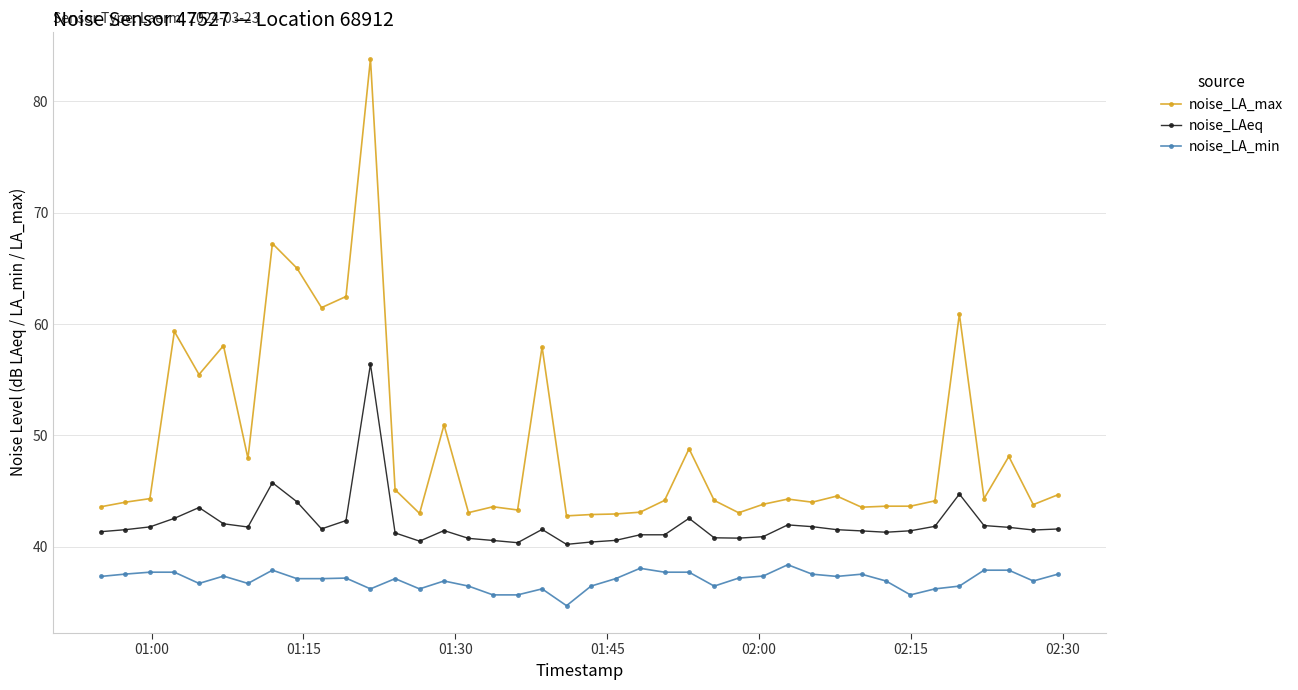

What is the difference between the maximum and minimum values in the noise_LA_min series?

3.7